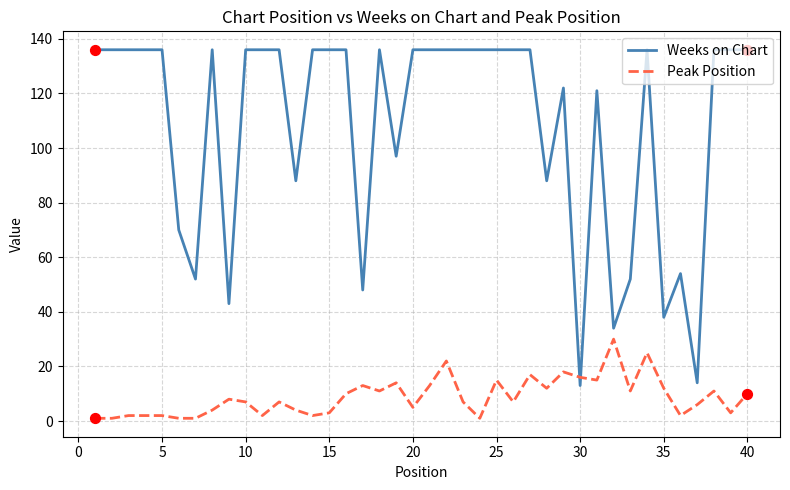

Which series has the largest total across all categories?

Weeks on Chart